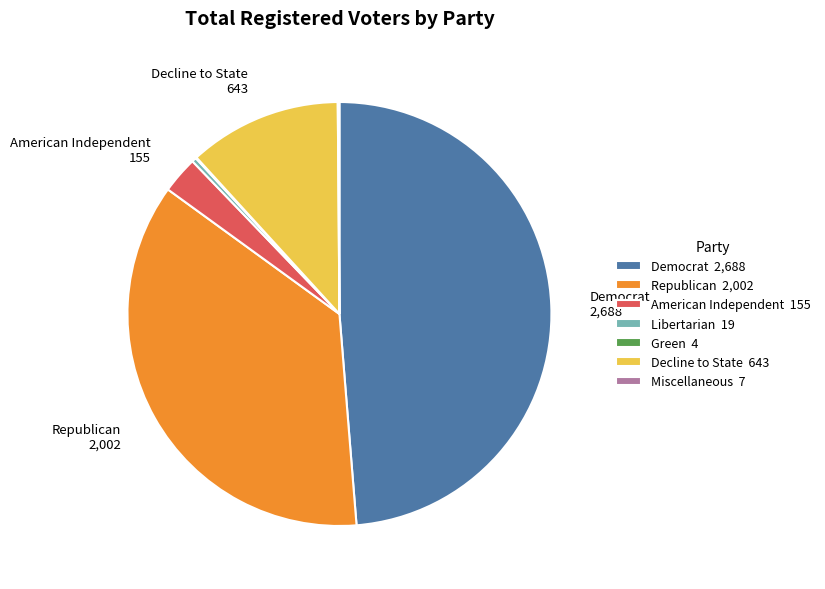

Does any single category account for the majority?

No